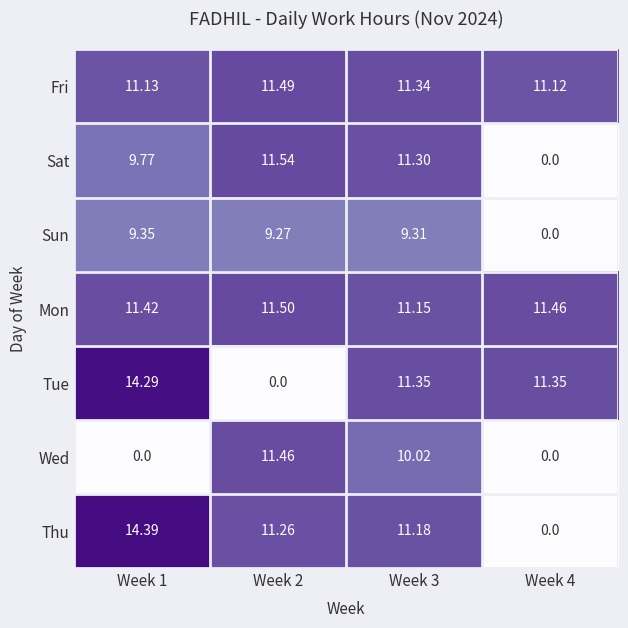

Between Week 1 and Week 3, which series saw the biggest shift?

Wed